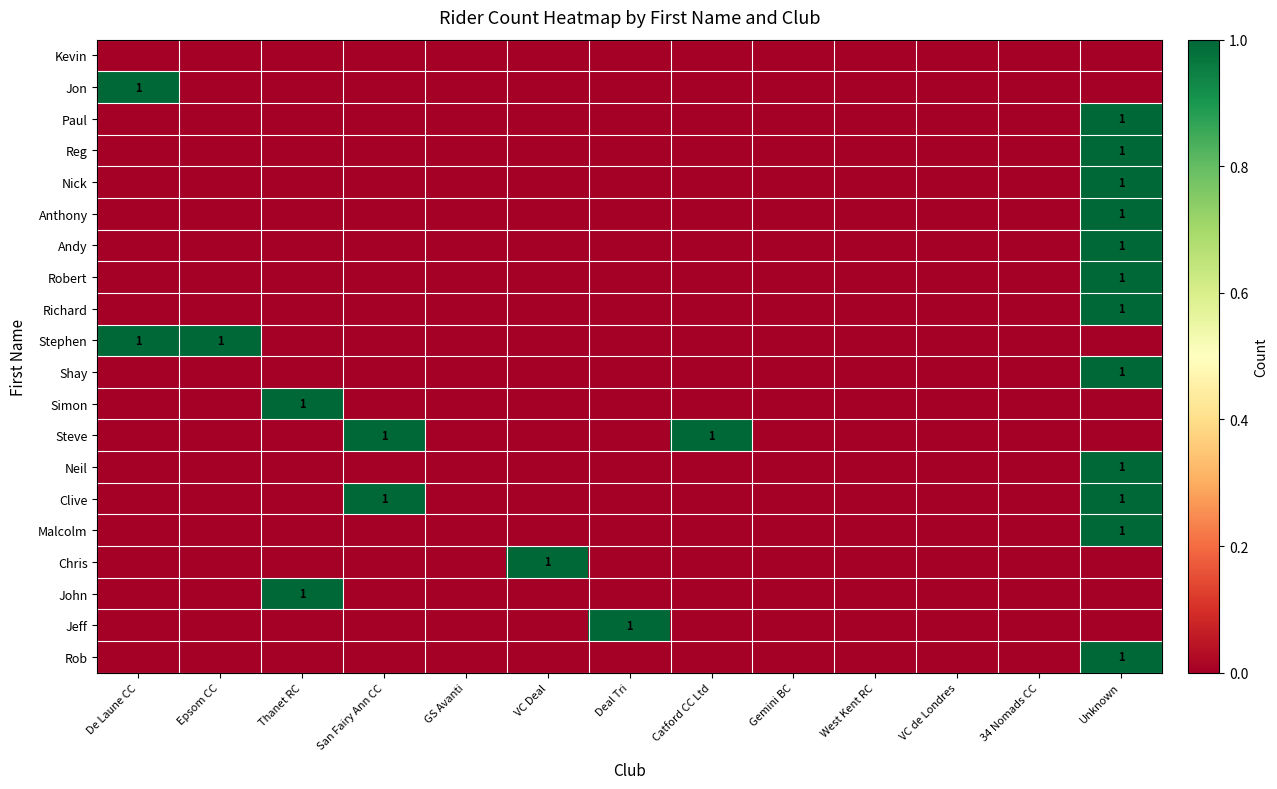

What is the difference between the highest and lowest values at VC Deal?

1